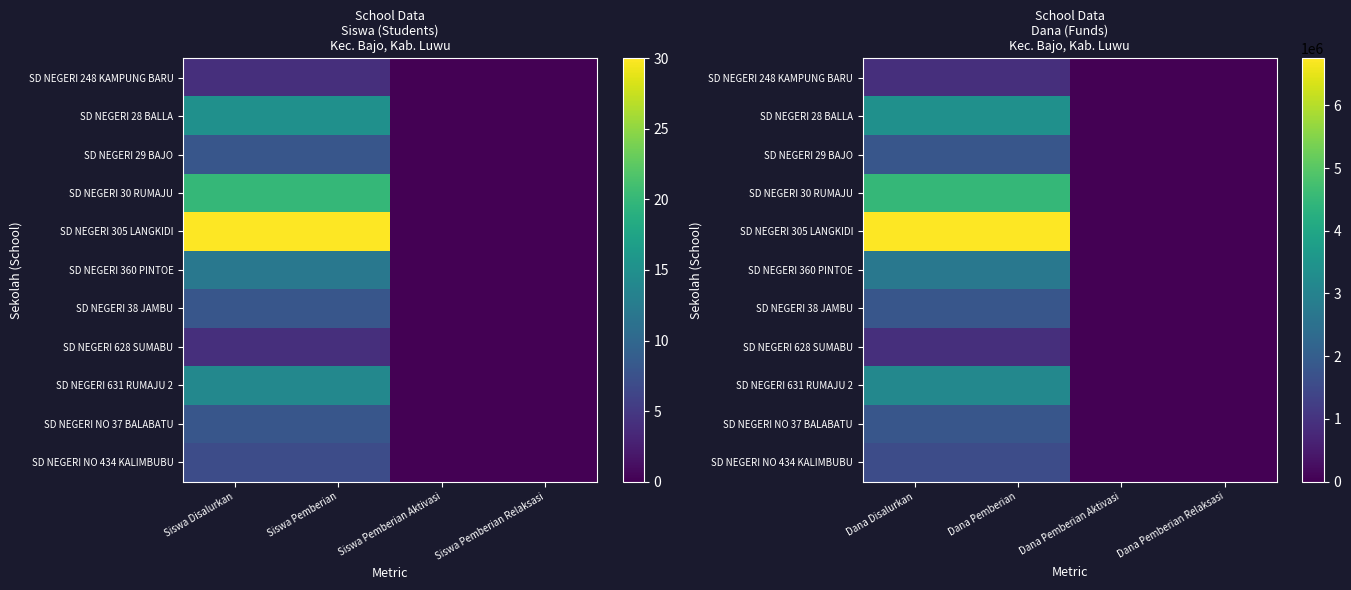

Which series has the largest total across all categories?

SD NEGERI 305 LANGKIDI